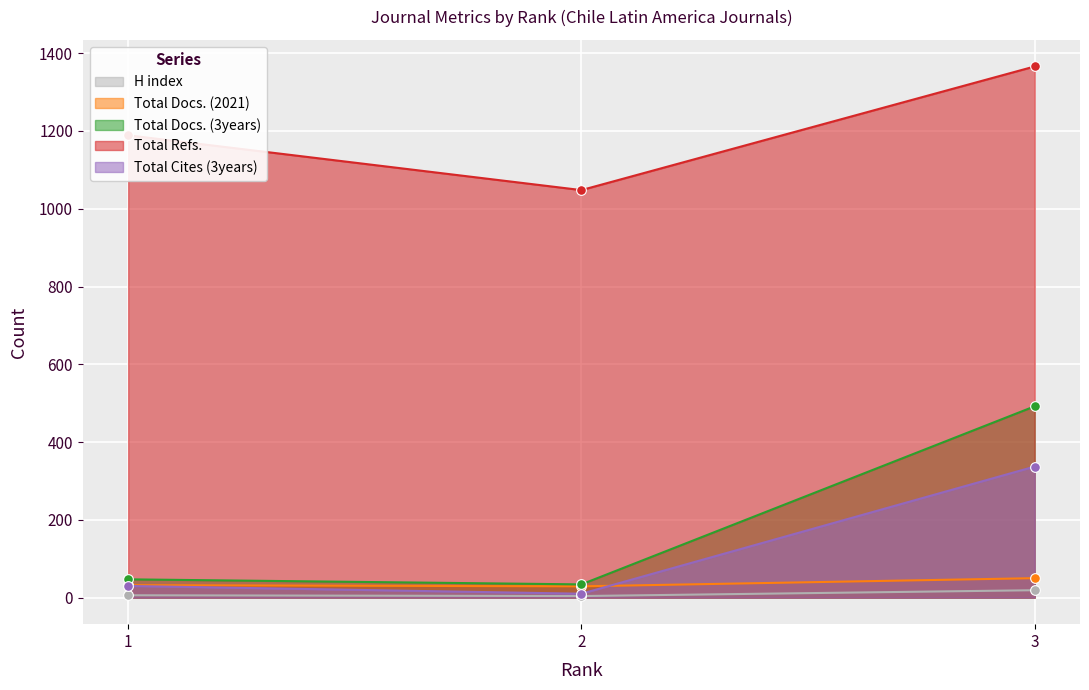

How many data points in Total Docs. (3years) are above 47?

1